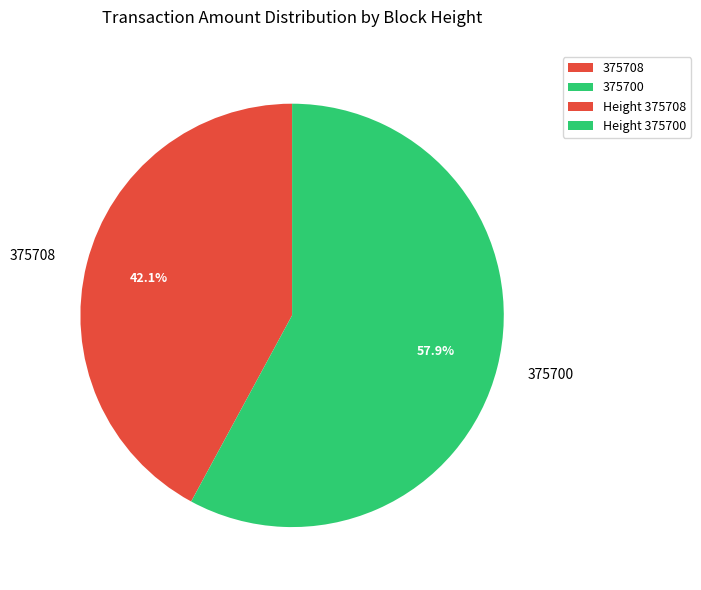

Is the sum of 375700 and 375708 greater than half?

Yes